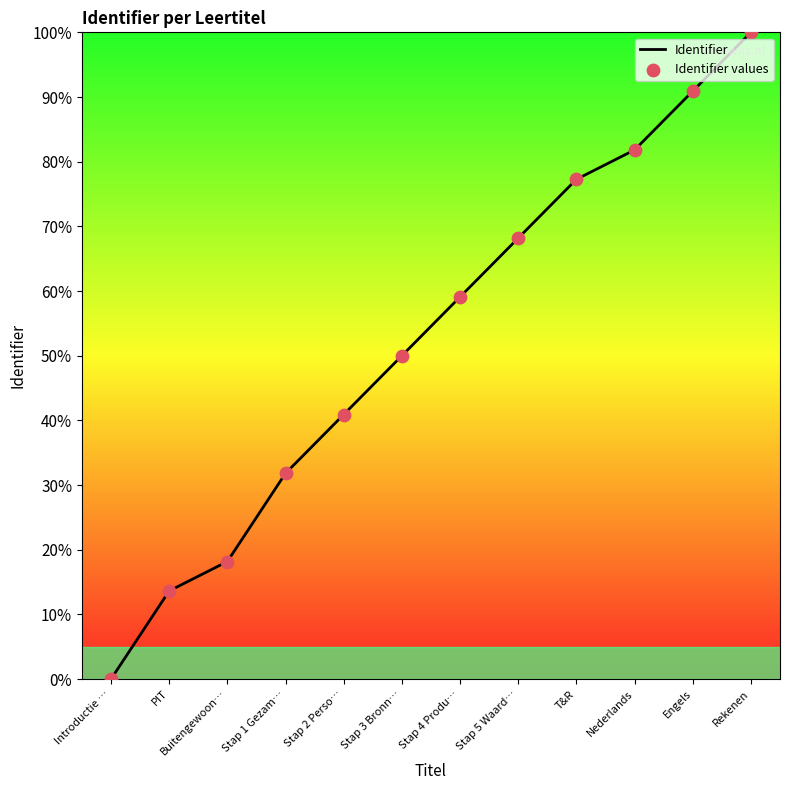

The chart shows a value of 68.2 at Stap 5 Waard…. True or false?

True